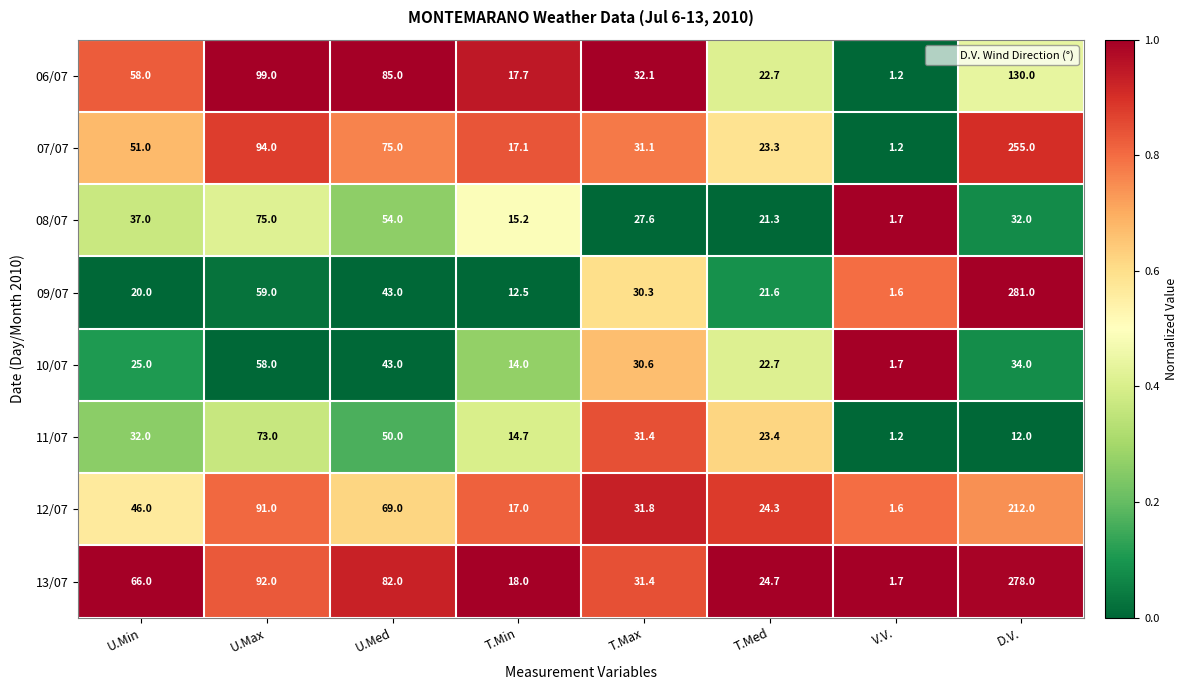

The value of 07/07 at T.Max is 31.1. True or false?

True